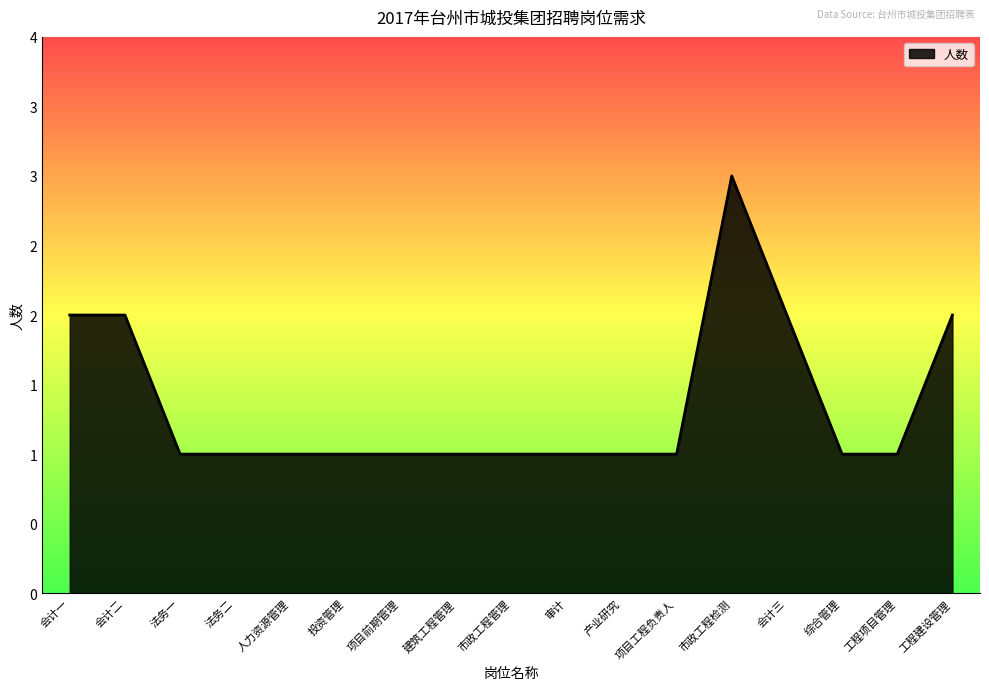

Does the chart have visible grid lines?

No